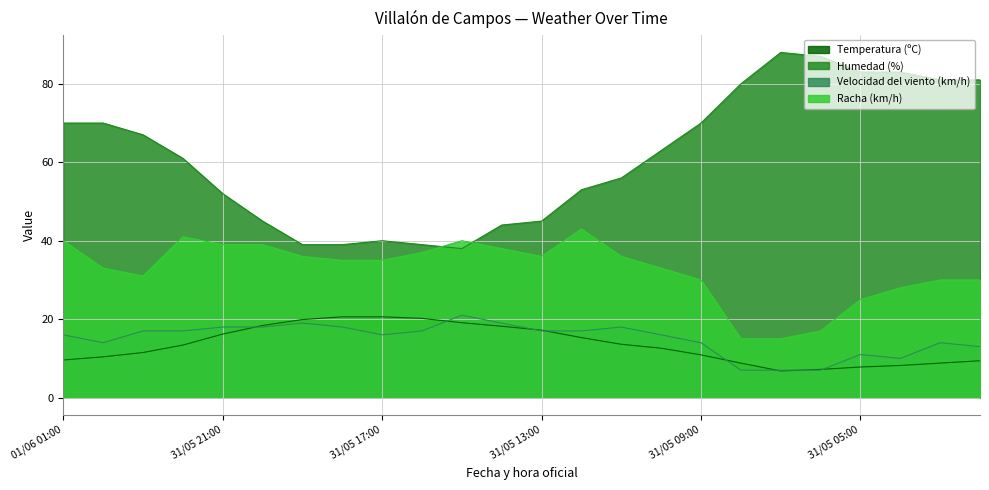

Reading left to right, extract all data points from this chart.

Temperatura (ºC): 9.6	10.4	11.5	13.4	16.2	18.4	19.9	20.6	20.6	20.2	19.1	18.2	17.2	15.3	13.6	12.6	10.9	8.8	6.8	7.2	7.8	8.2	8.8	9.4
Humedad (%): 70.0	70.0	67.0	61.0	52.0	45.0	39.0	39.0	40.0	39.0	38.0	44.0	45.0	53.0	56.0	63.0	70.0	80.0	88.0	87.0	83.0	83.0	81.0	81.0
Velocidad del viento (km/h): 16.0	14.0	17.0	17.0	18.0	18.0	19.0	18.0	16.0	17.0	21.0	19.0	17.0	17.0	18.0	16.0	14.0	7.0	7.0	7.0	11.0	10.0	14.0	13.0
Racha (km/h): 40.0	33.0	31.0	41.0	39.0	39.0	36.0	35.0	35.0	37.0	40.0	38.0	36.0	43.0	36.0	33.0	30.0	15.0	15.0	17.0	25.0	28.0	30.0	30.0